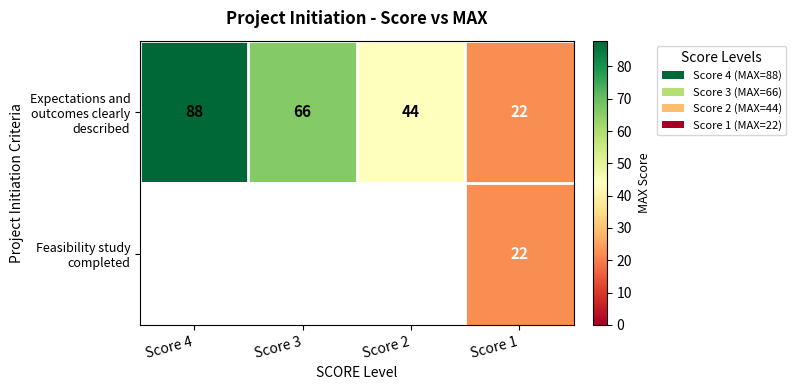

Is it true that Feasibility study completed equals 15.2 at Score 1?

False